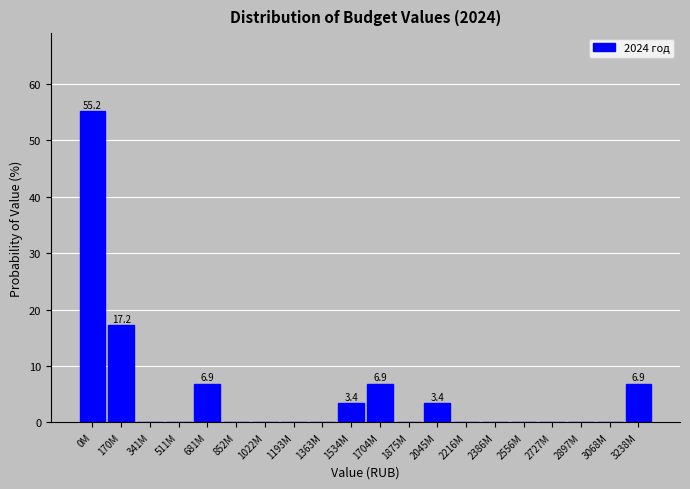

Reading left to right, transcribe all the data shown in this chart.

0M=55.2	170M=17.2	341M=0.0	511M=0.0	681M=6.9	852M=0.0	1022M=0.0	1193M=0.0	1363M=0.0	1534M=3.4	1704M=6.9	1875M=0.0	2045M=3.4	2216M=0.0	2386M=0.0	2556M=0.0	2727M=0.0	2897M=0.0	3068M=0.0	3238M=6.9